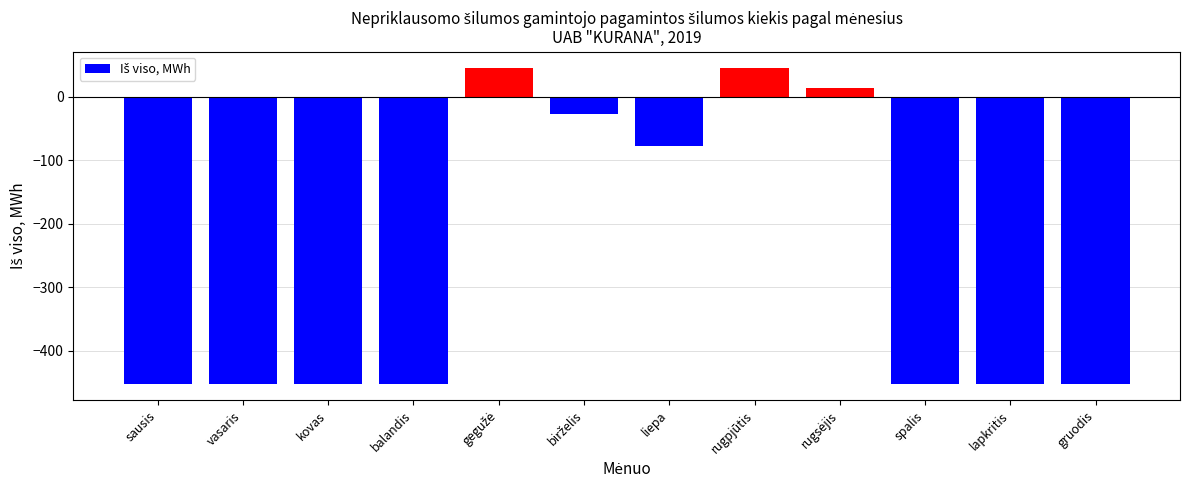

What is the greatest value displayed?

46.0